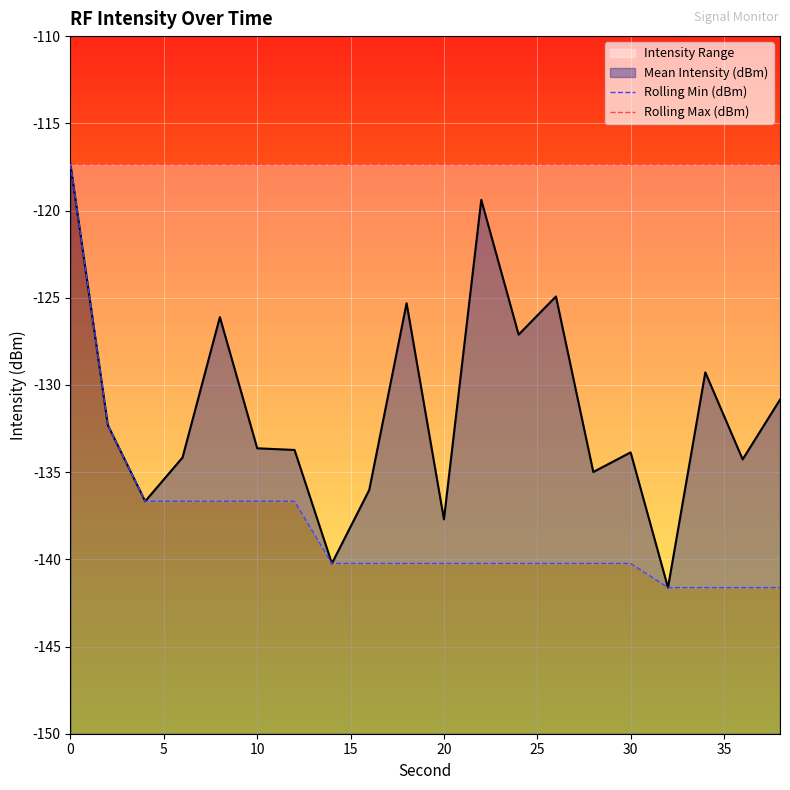

What is the lowest value of the Mean Intensity (dBm) series?

-141.6